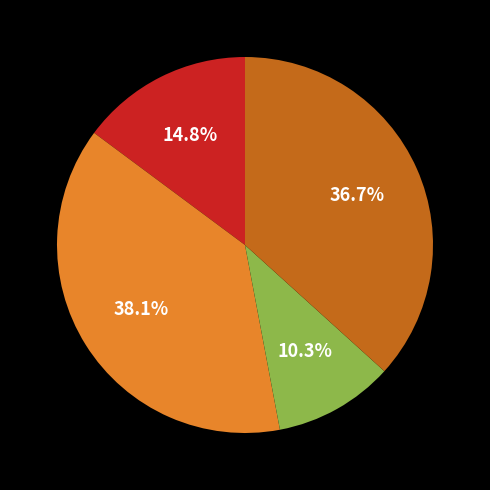

To the nearest percent, what is the difference between the largest and smallest slice percentages?

28%